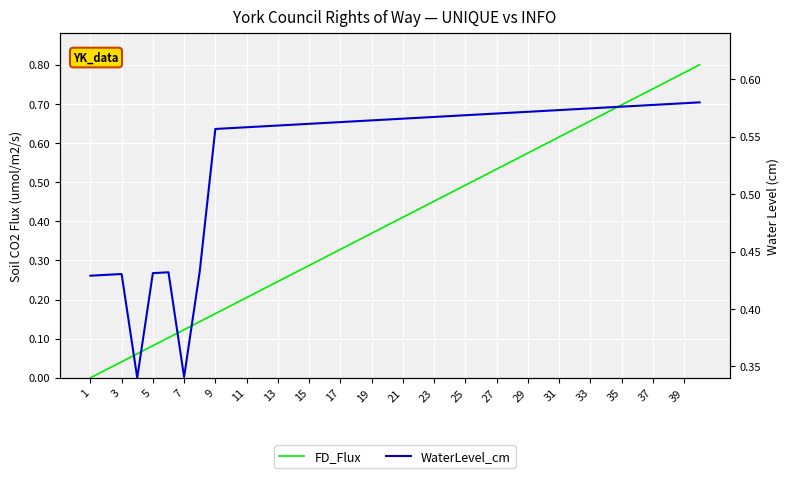

True or false: WaterLevel_cm has more than 0 points higher than both neighbors.

True